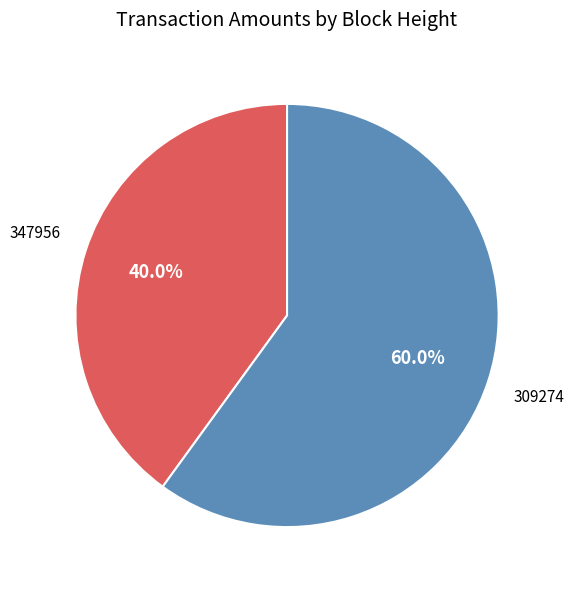

Which has a higher value, 347956 or 309274?

309274